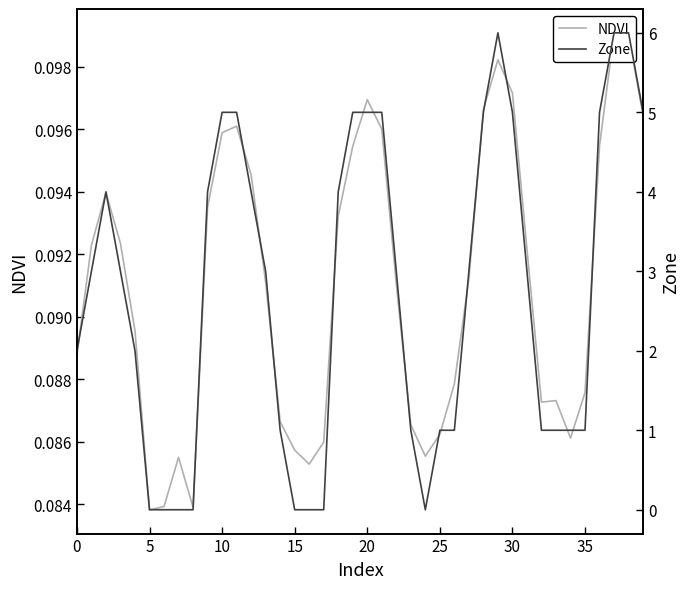

At which category is the sum across all series the highest?

37